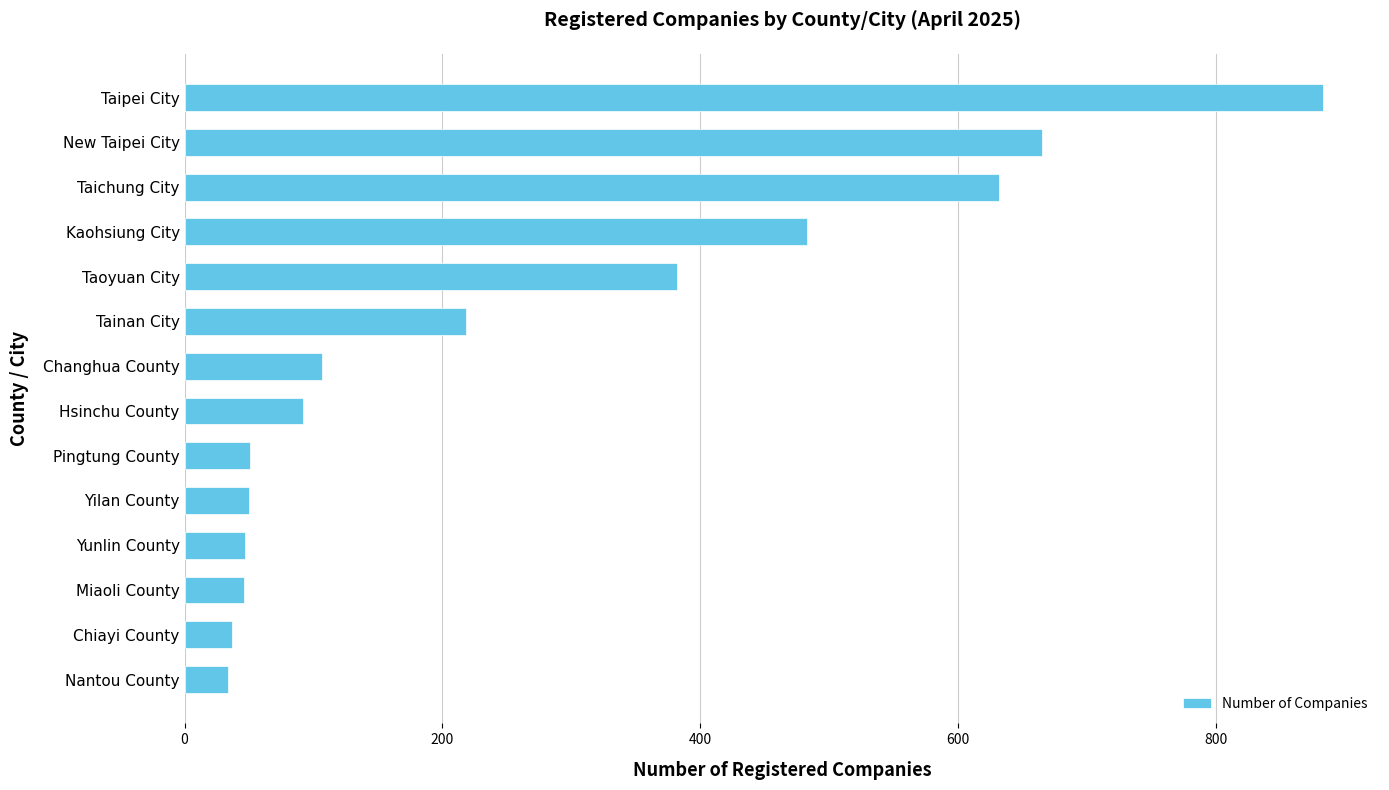

The chart shows a value of 382 at Taoyuan City. True or false?

True